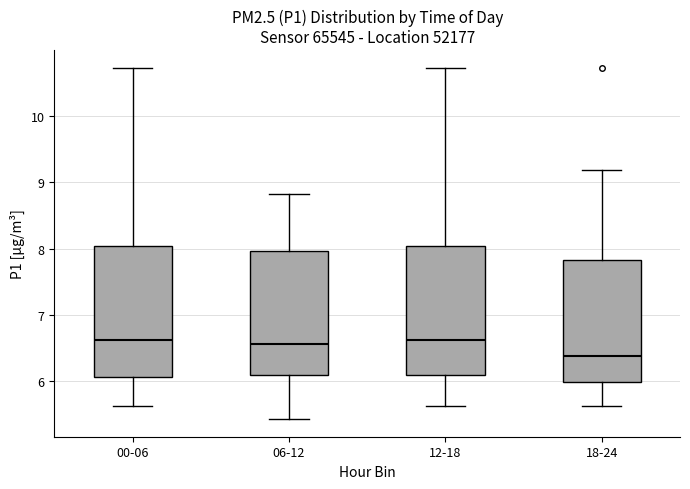

Where is the upper edge of the box for 18-24 on the y-axis? The values are not printed on the chart, so give them approximately, as read against the axis.

7.8